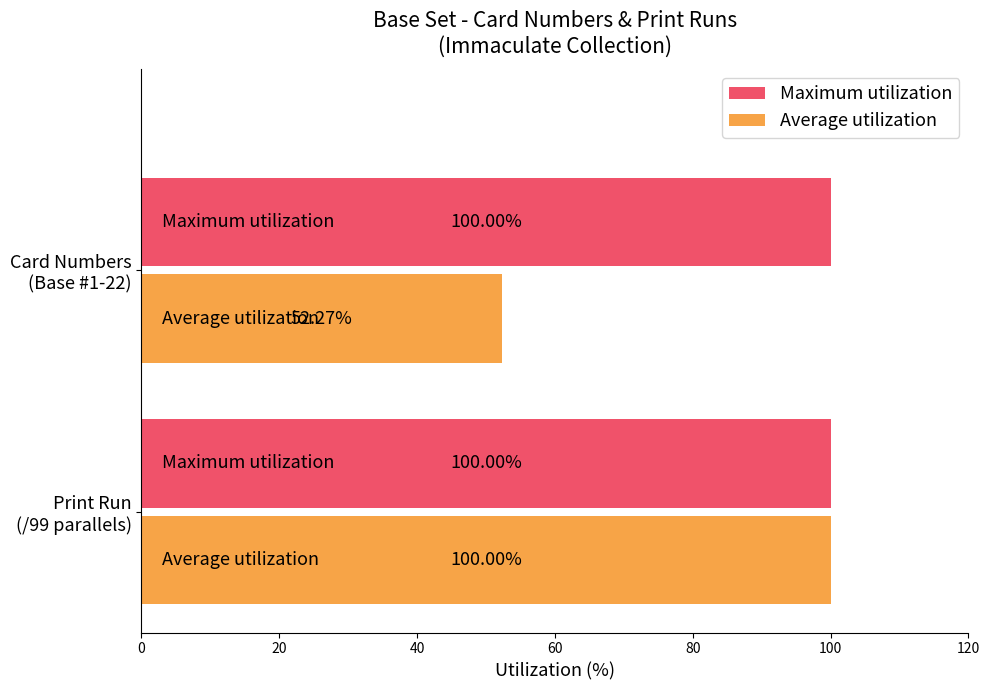

What is the minimum value shown in the chart?

52.3